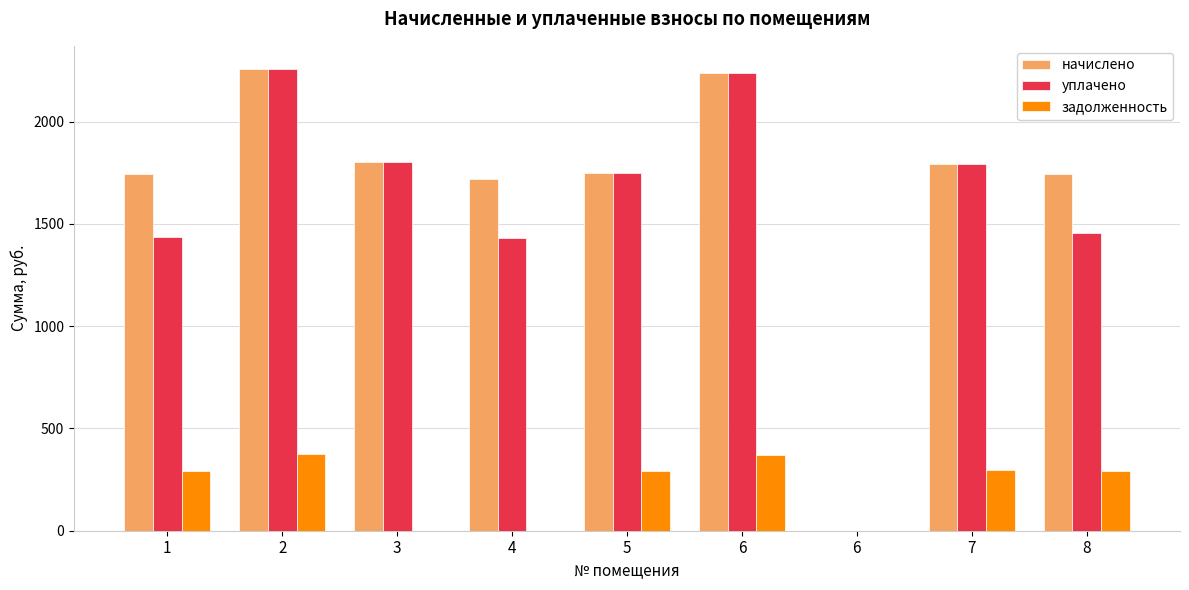

True or false: уплачено has a value of 3395.5 at 6.

False